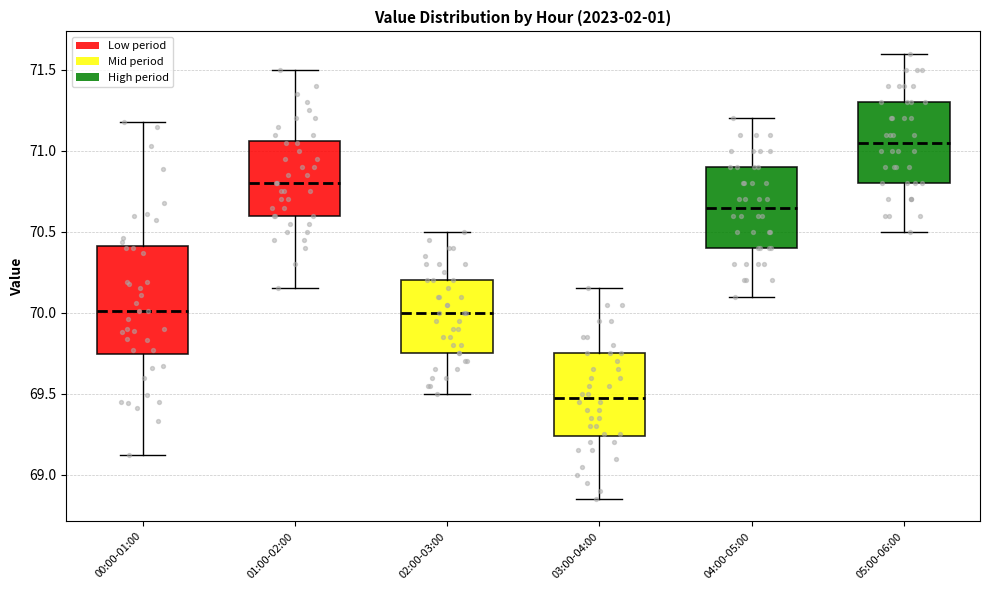

Which box is the tallest, from its lower edge to its upper edge?

00:00-01:00